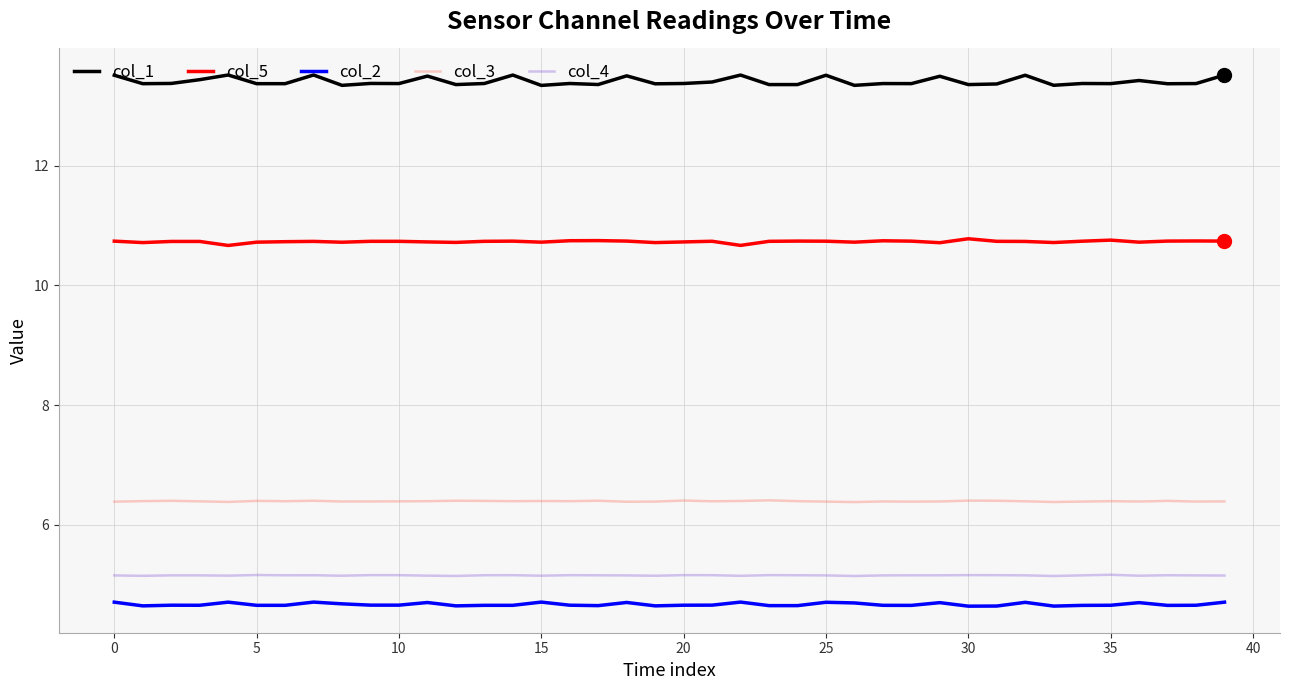

At how many categories does at least one series exceed 11?

40